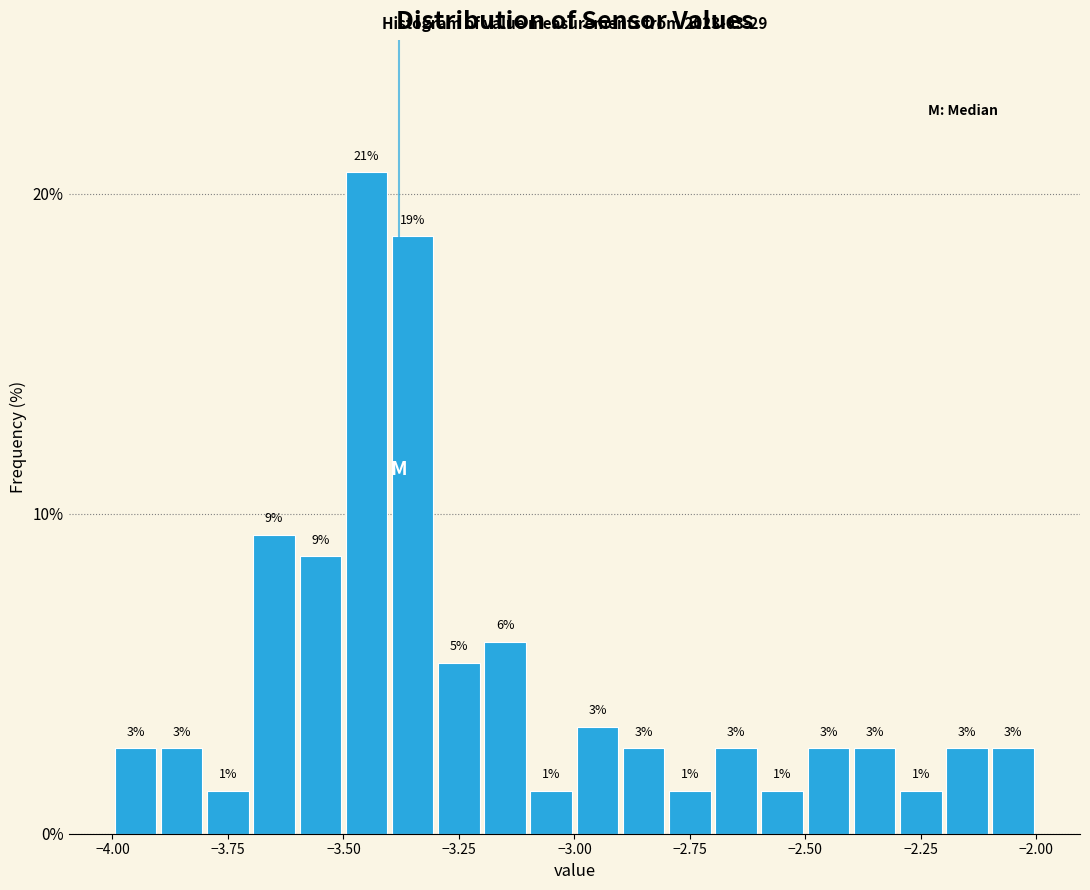

Around what value on the x-axis is the tallest bar? Give the approximate position of its centre, as read against the axis.

-3.45